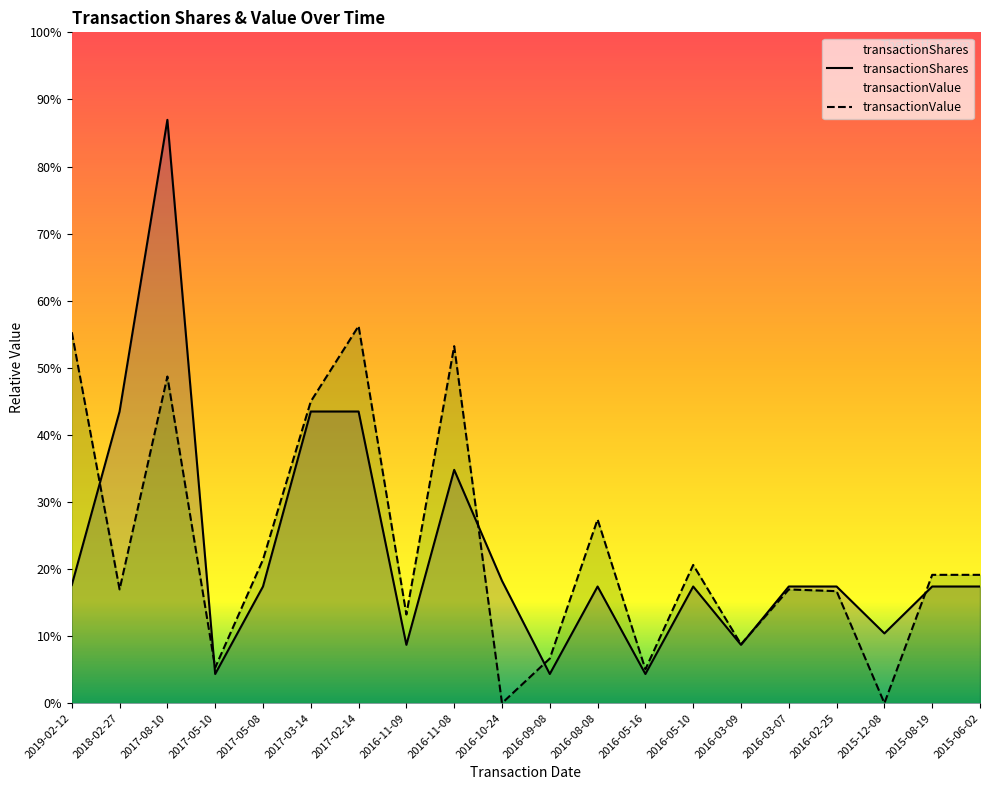

How many interior local peaks does the transactionShares series have?

4